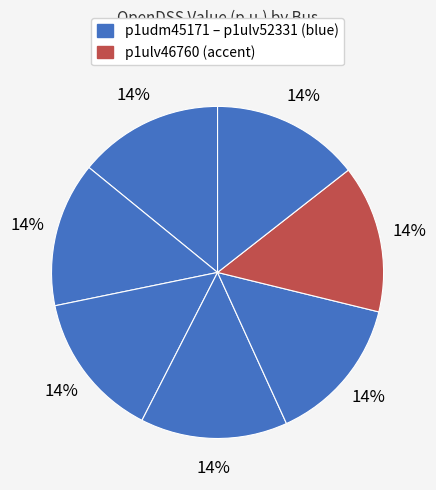

Which category has the smallest portion of the pie?

p1udm45171